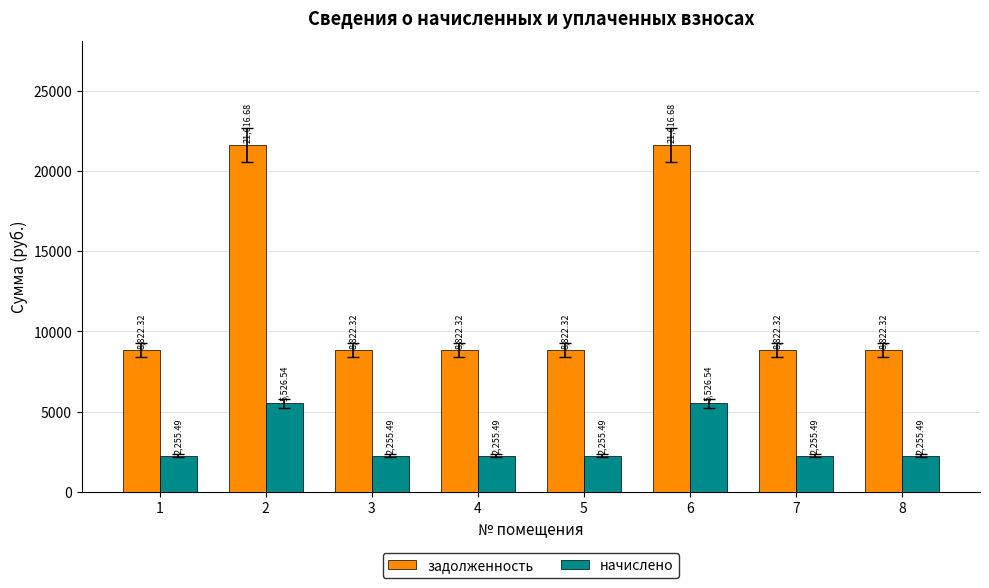

Reading left to right, transcribe all the data shown in this chart.

задолженность: 1=8822.3	2=21616.7	3=8822.3	4=8822.3	5=8822.3	6=21616.7	7=8822.3	8=8822.3
начислено: 1=2255.5	2=5526.5	3=2255.5	4=2255.5	5=2255.5	6=5526.5	7=2255.5	8=2255.5